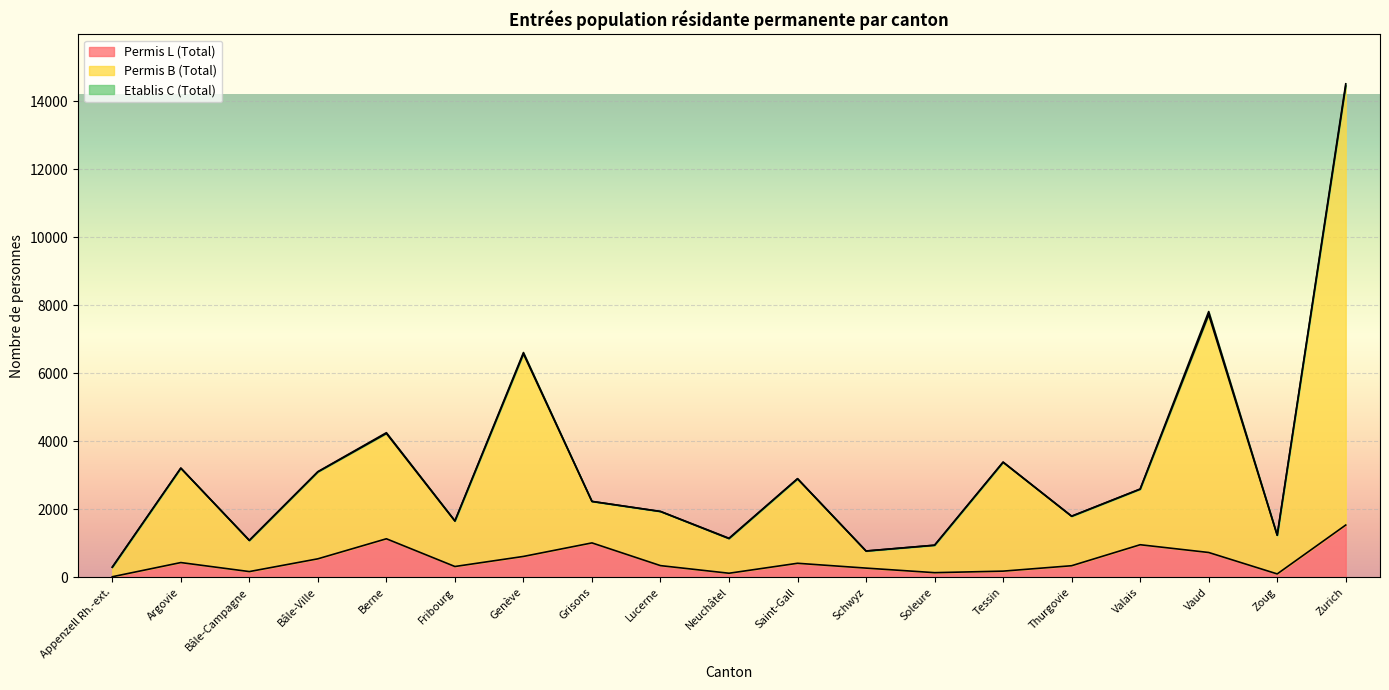

Between Bâle-Campagne and Saint-Gall, which series saw the biggest shift?

Permis B (Total)